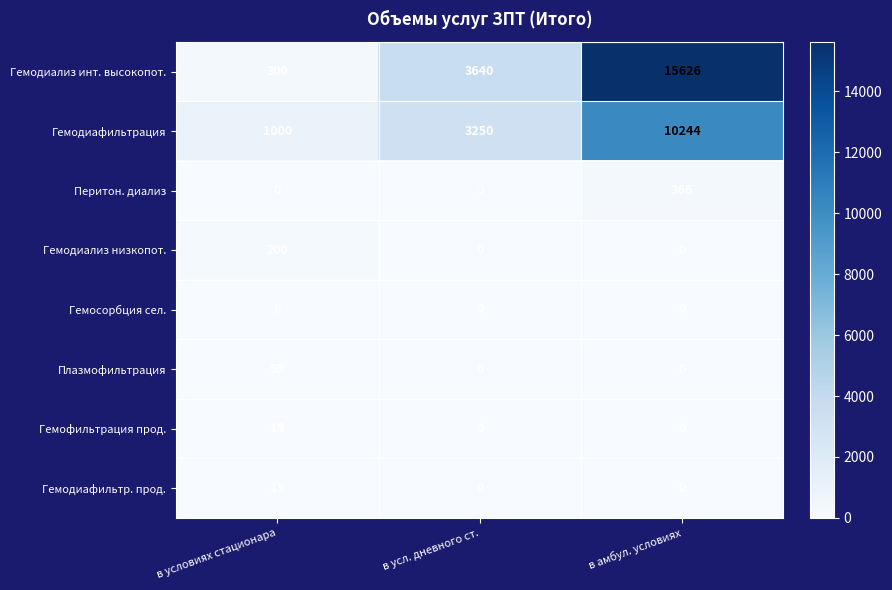

At which category is the sum across all series the highest?

в амбул. условиях